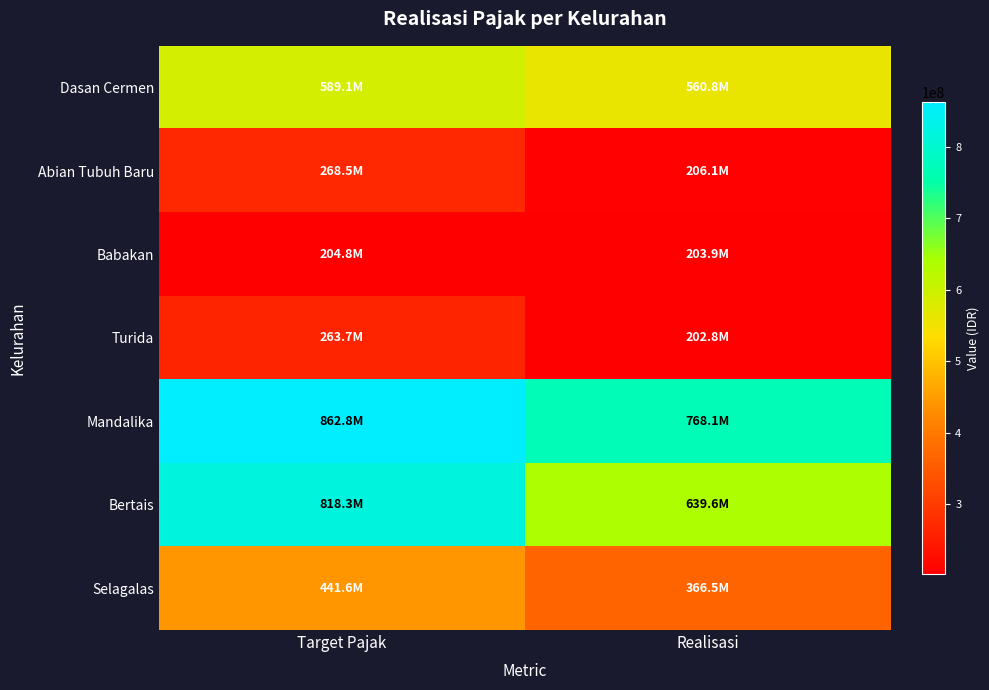

Which has a higher value, Target Pajak or Realisasi?

Target Pajak